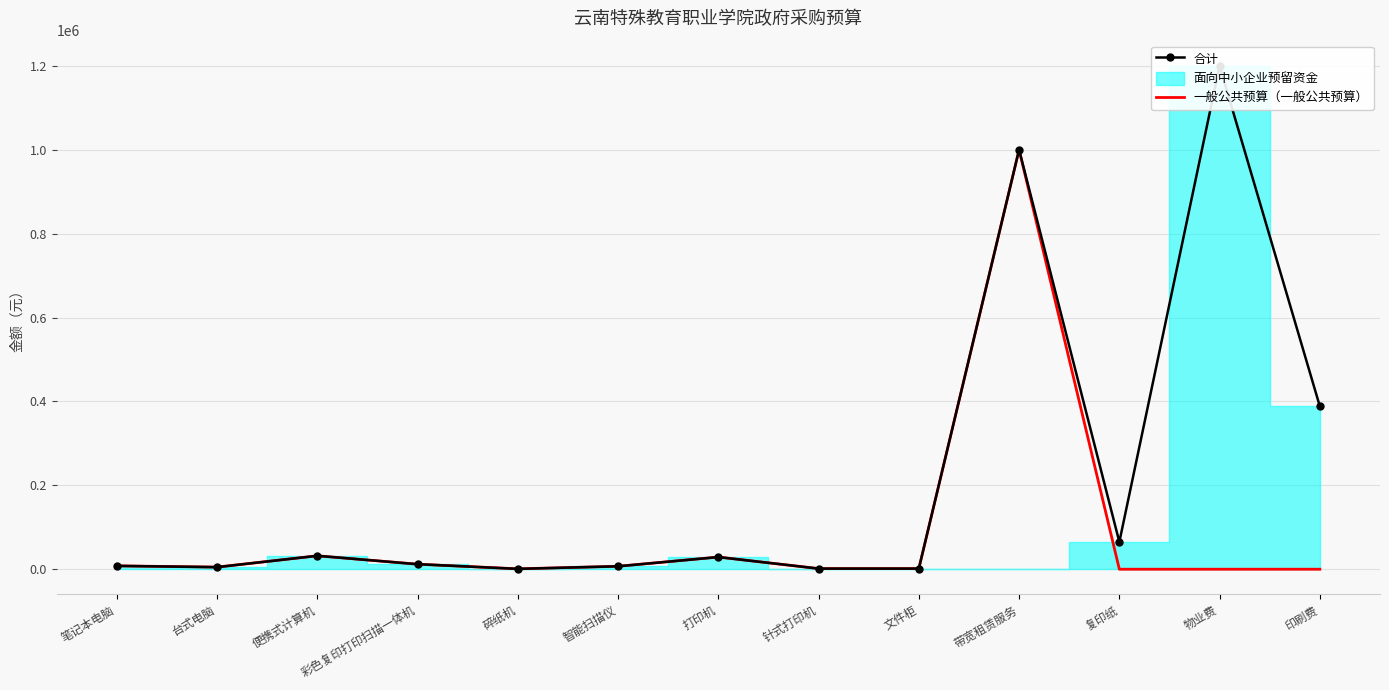

True or false: 合计 has more than 0 points higher than both neighbors.

True